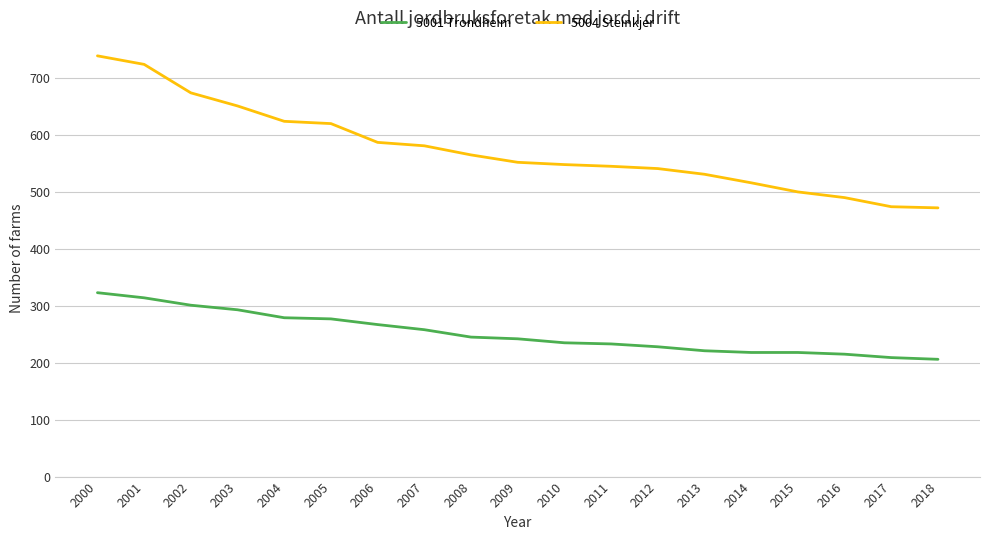

Between 2004 and 2009, which series saw the biggest shift?

5004 Steinkjer